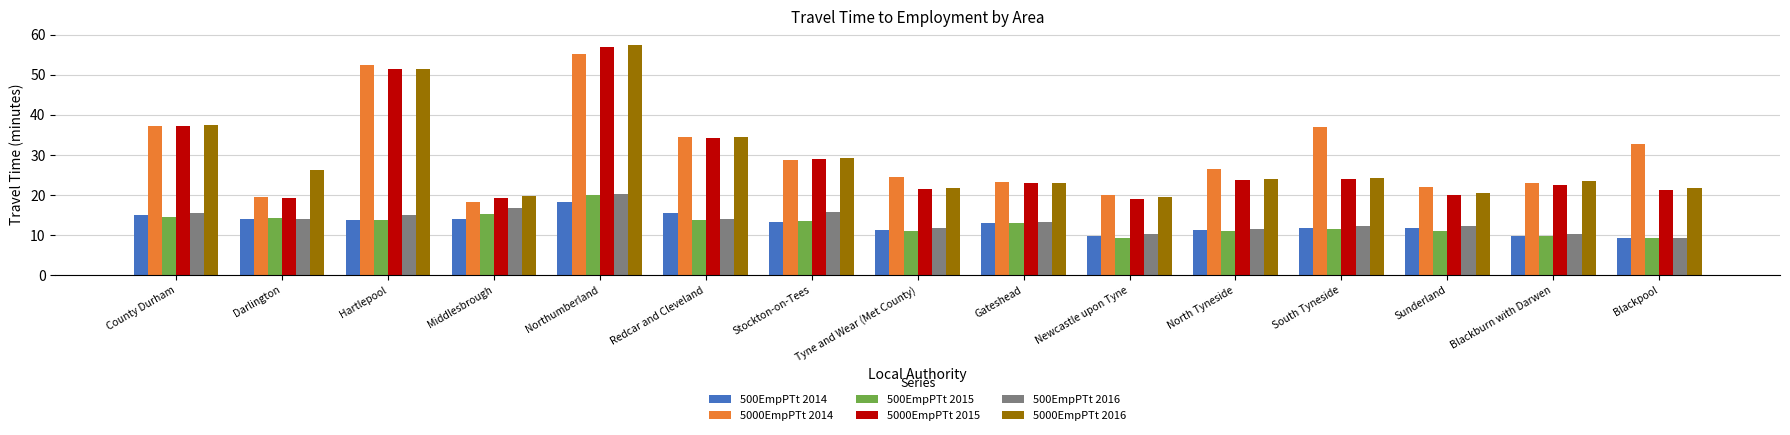

What is the difference between the maximum and minimum values in the 500EmpPTt 2014 series?

8.8